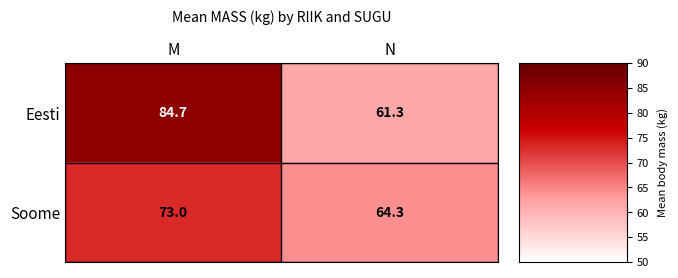

Which series has the largest range (max minus min)?

Eesti